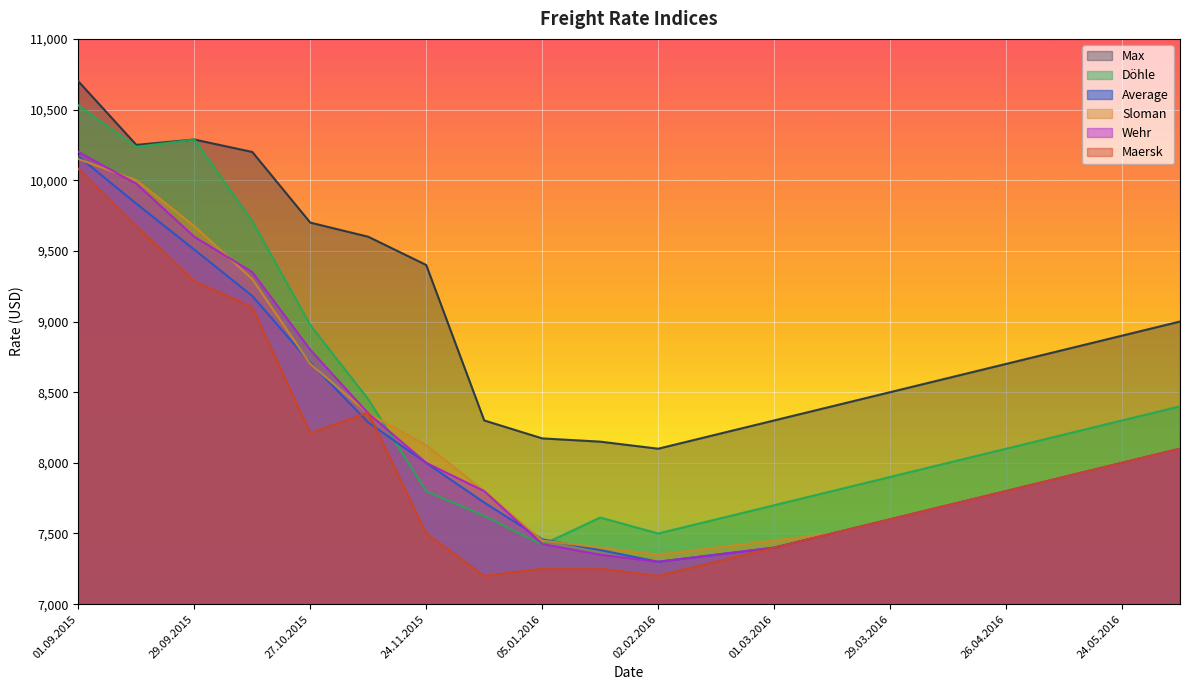

At which label does Maersk first exceed 7800?

01.09.2015